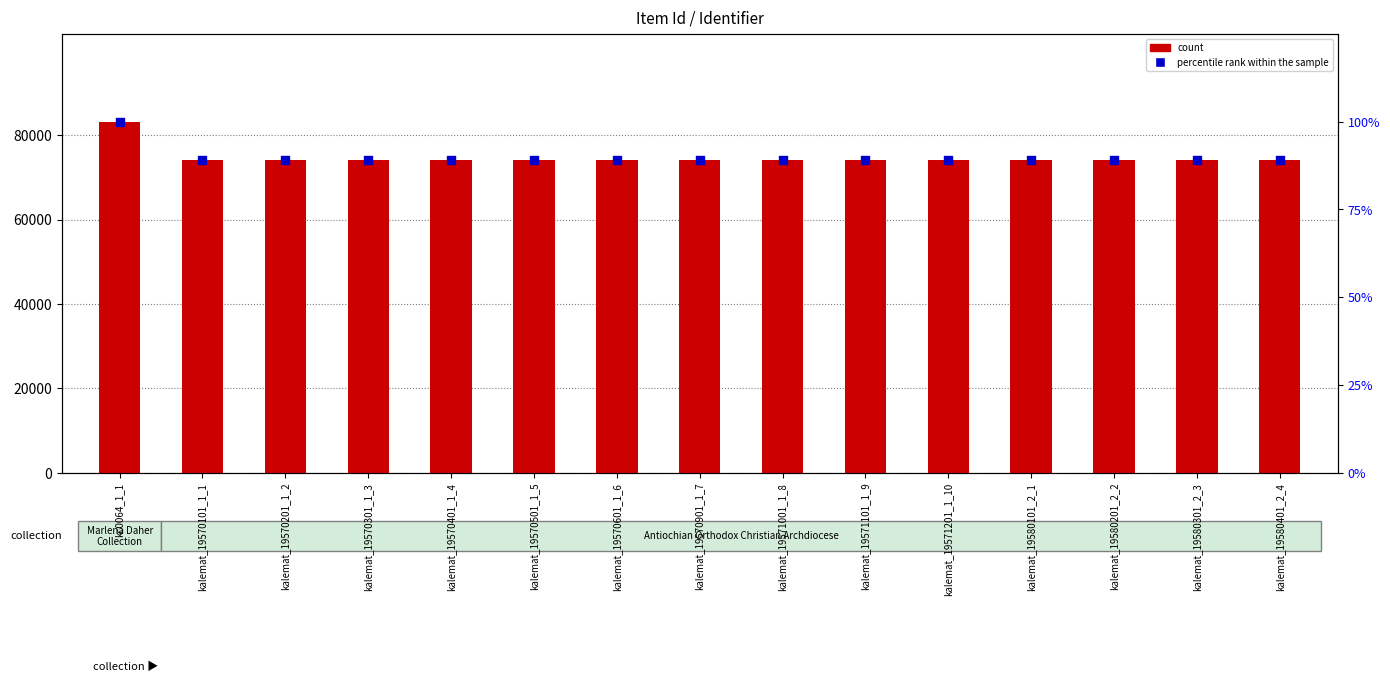

Which series has the widest spread of Y values?

count